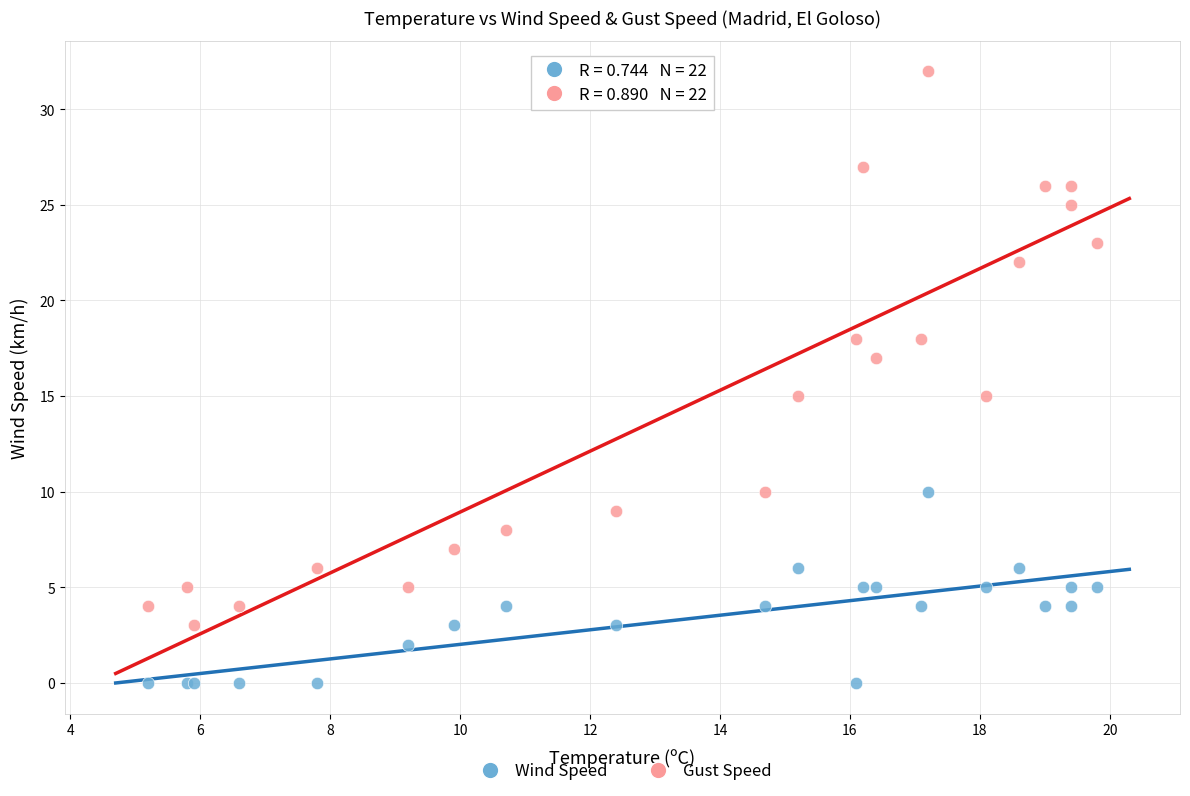

Which series reaches the minimum Y coordinate?

Wind Speed